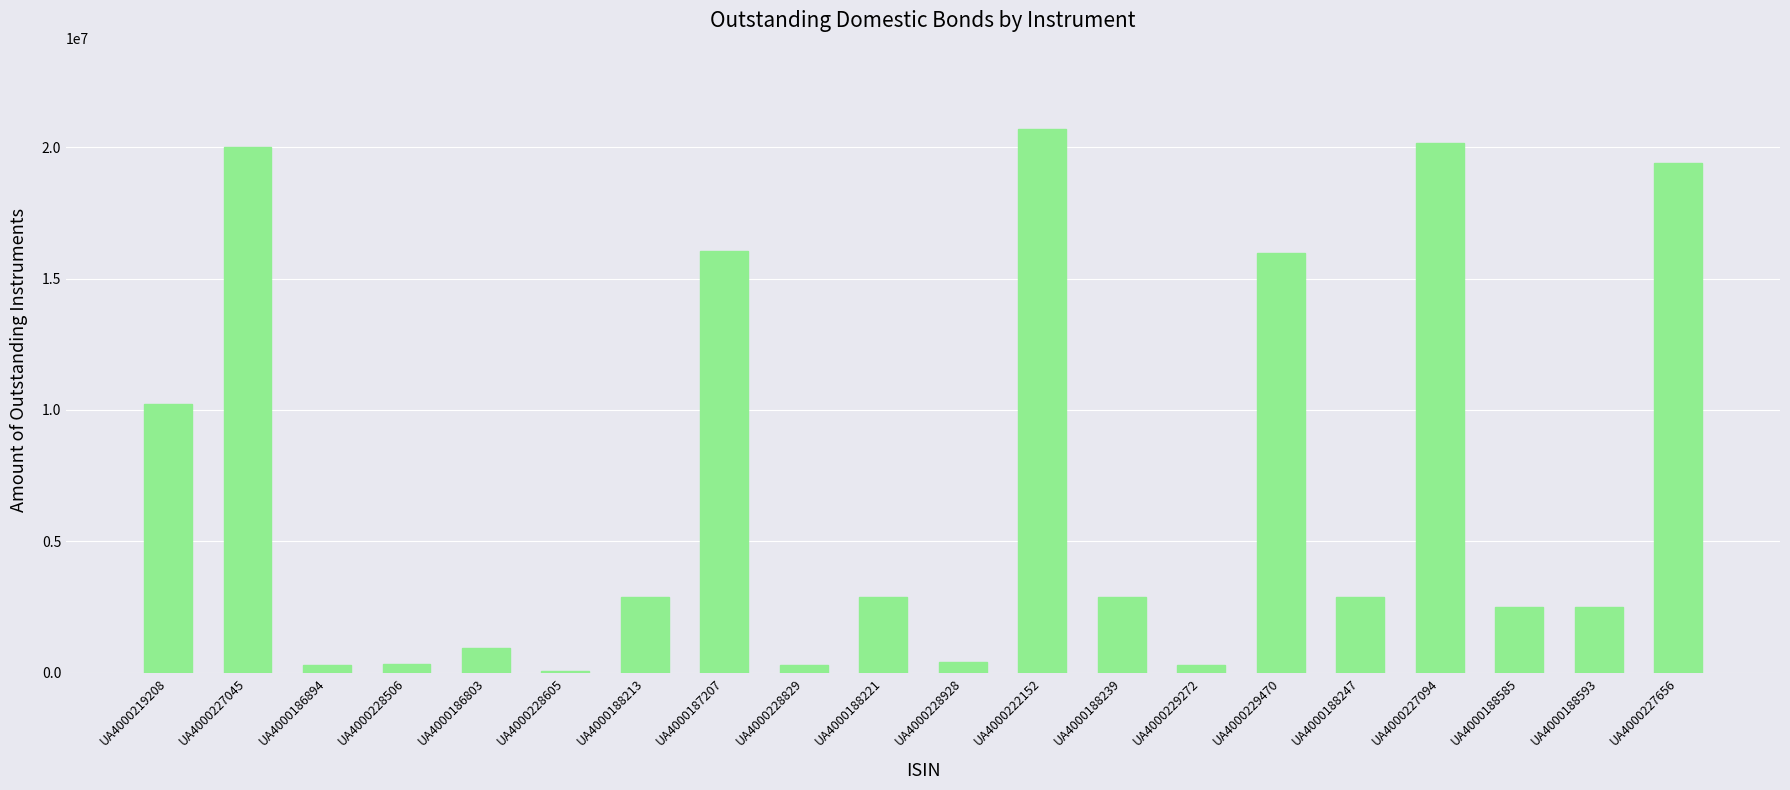

What is the sum of all values?

141749718